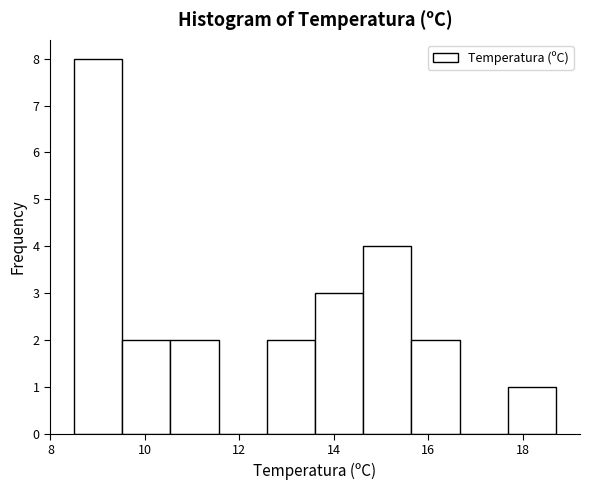

Reading left to right, transcribe this chart: for each bar, give the range it covers on the x-axis and its height. Neither the bar edges nor the heights are printed on the chart, so give them approximately, as read against the axes.

8.50 to 9.52: 8
9.52 to 10.54: 2
10.54 to 11.56: 2
11.56 to 12.58: 0
12.58 to 13.60: 2
13.60 to 14.62: 3
14.62 to 15.64: 4
15.64 to 16.66: 2
16.66 to 17.68: 0
17.68 to 18.70: 1